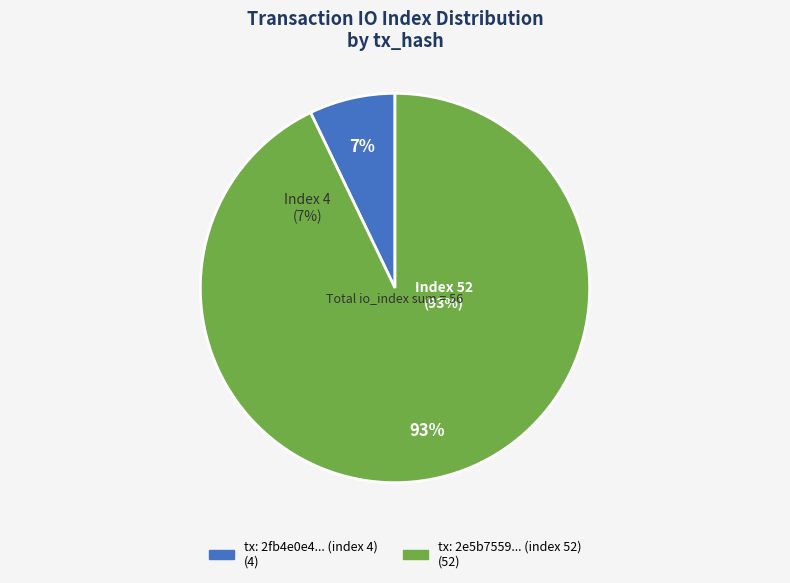

What is the ratio of the value at io_index_52 to the value at io_index_4?

13.0